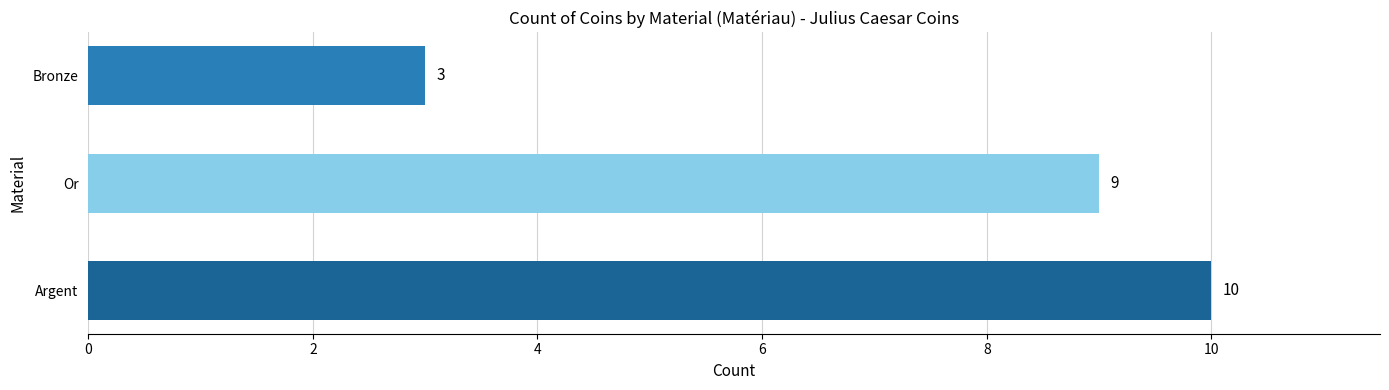

True or false: the data shows 5 at Argent.

False